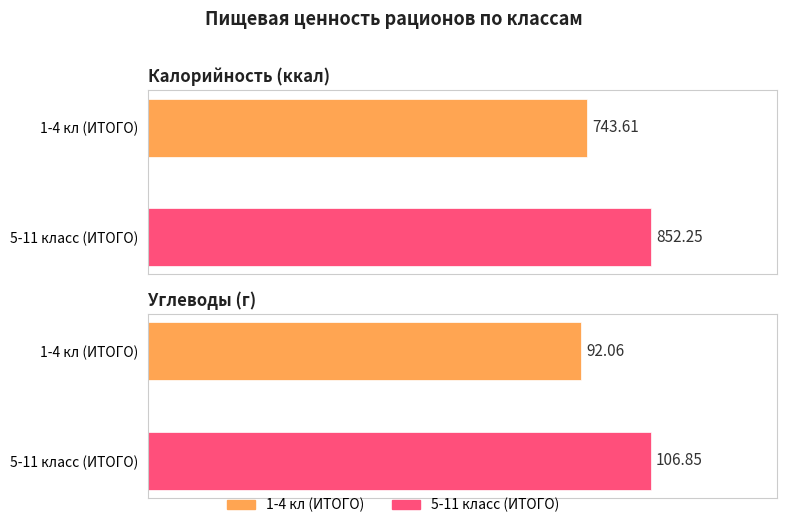

At which category is the sum across all series the highest?

5-11 класс (ИТОГО)